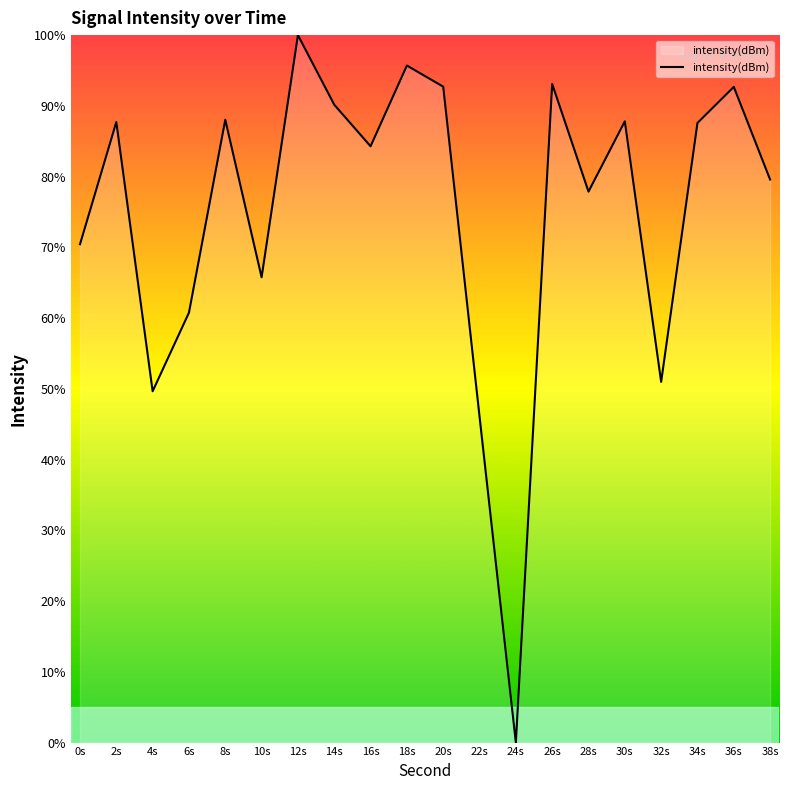

Approximately how many times larger is the value at 8s compared to 32s?

1.7